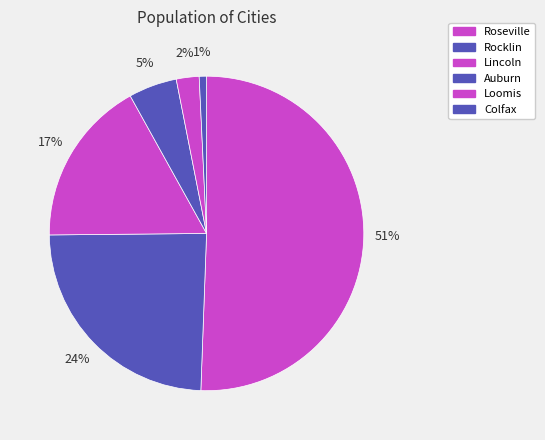

Rank the categories by value from lowest to highest.

Colfax, Loomis, Auburn, Lincoln, Rocklin, Roseville